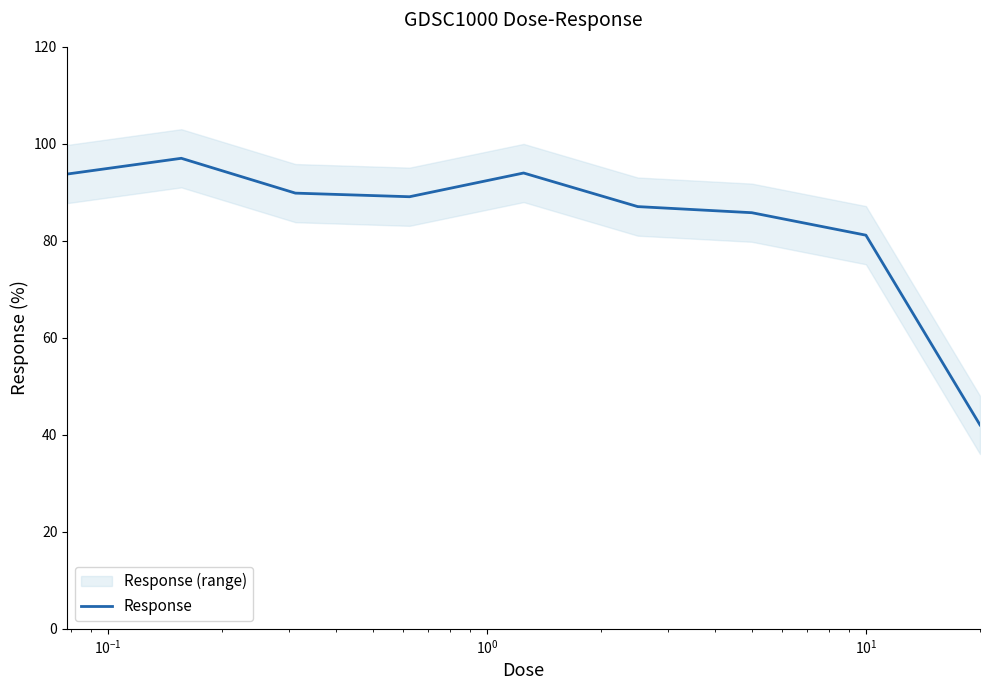

What is the minimum value for Response?

42.0